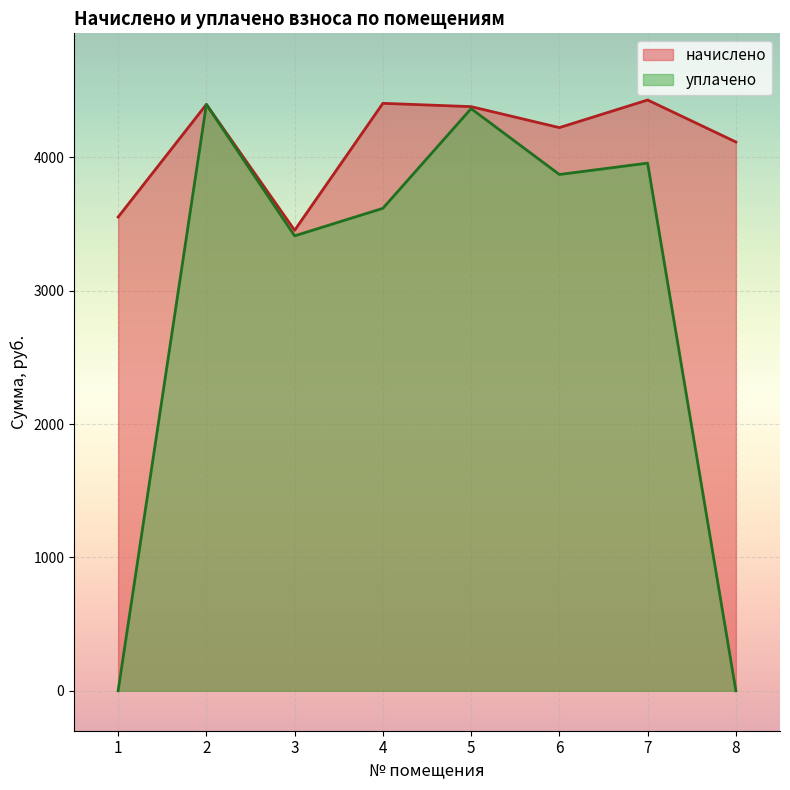

What is the sum of all начислено values?

32954.3